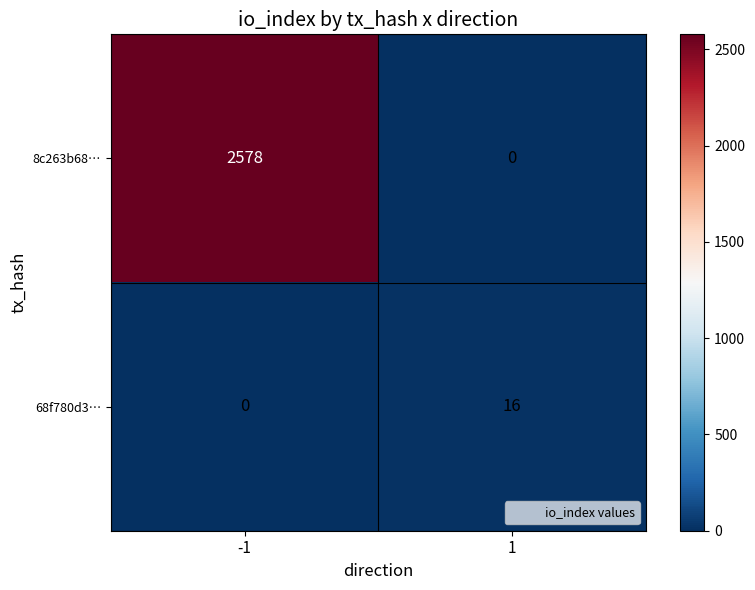

What is the difference between the highest and lowest values at 1?

16